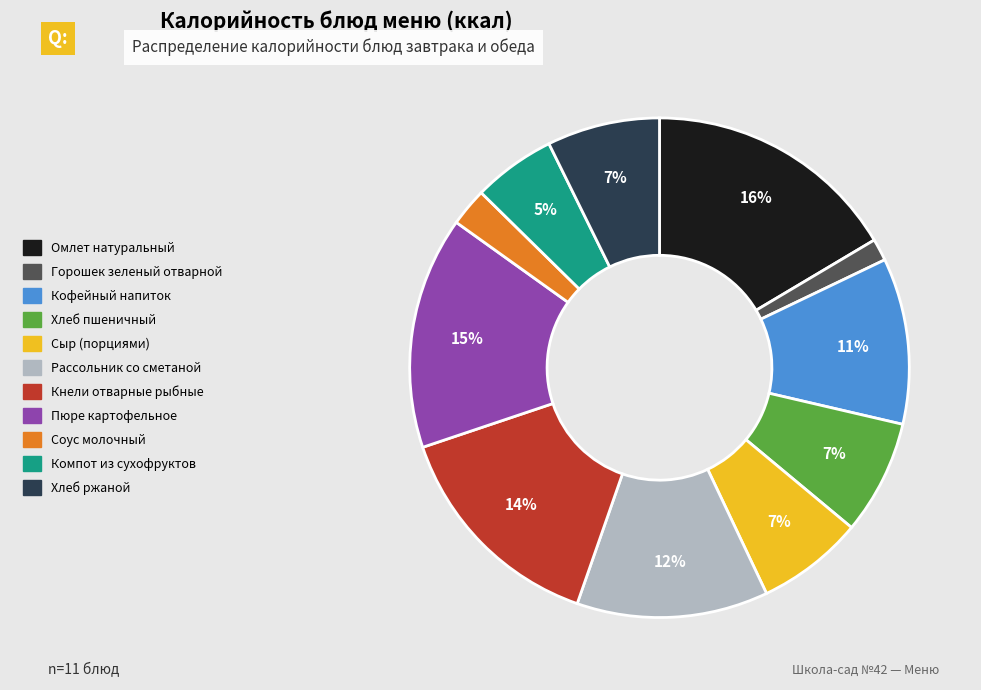

Is there a majority slice in this chart?

No